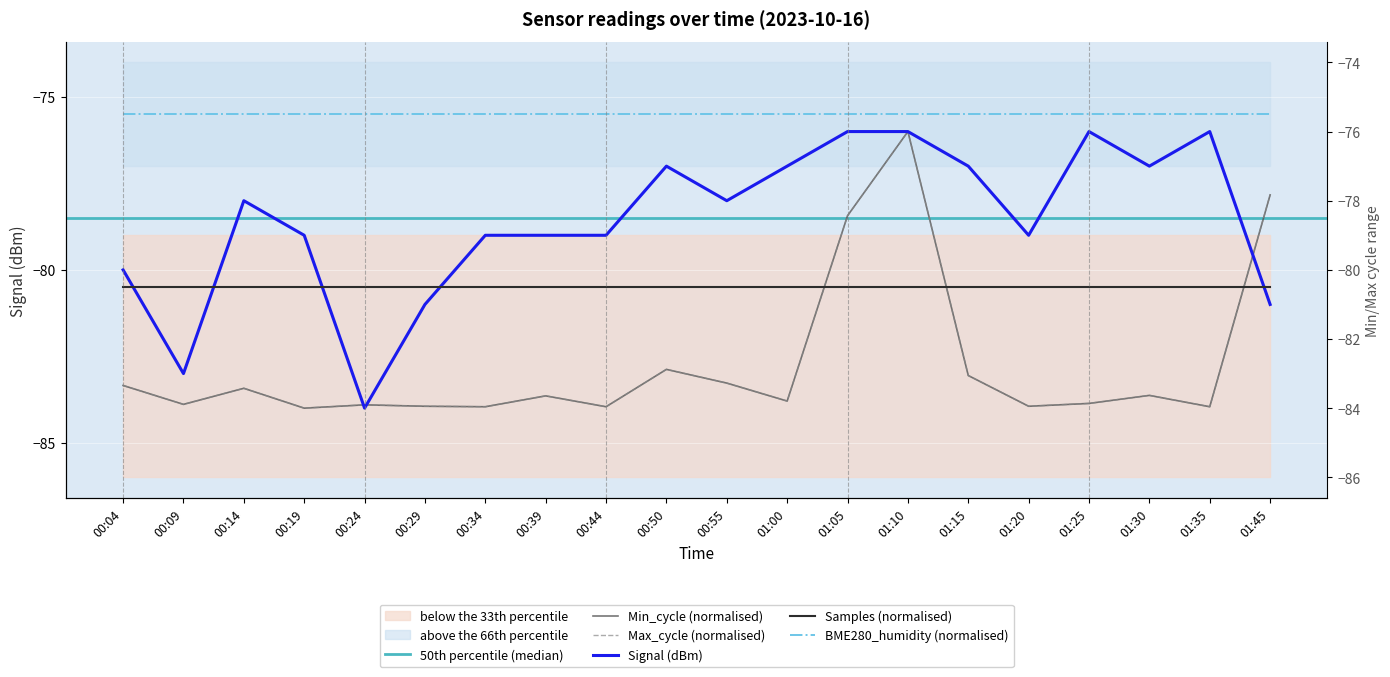

At how many categories does at least one series exceed -83?

18